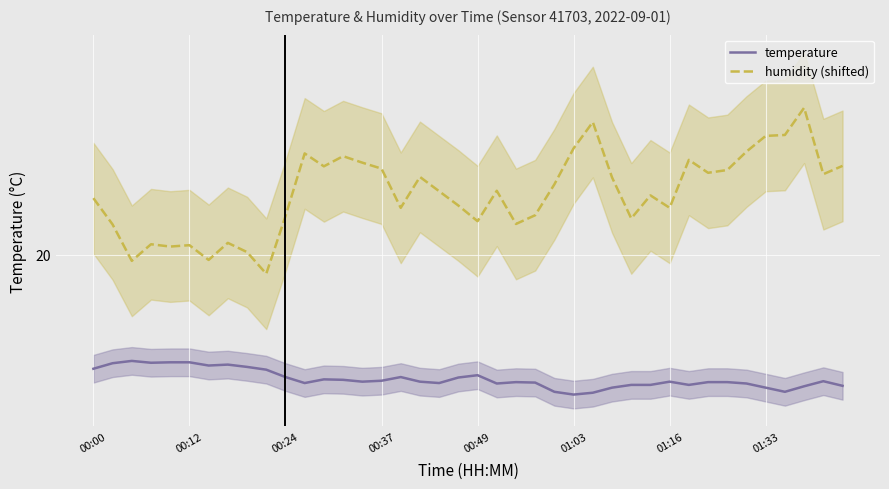

Where is temperature nearest to the value 17?

26